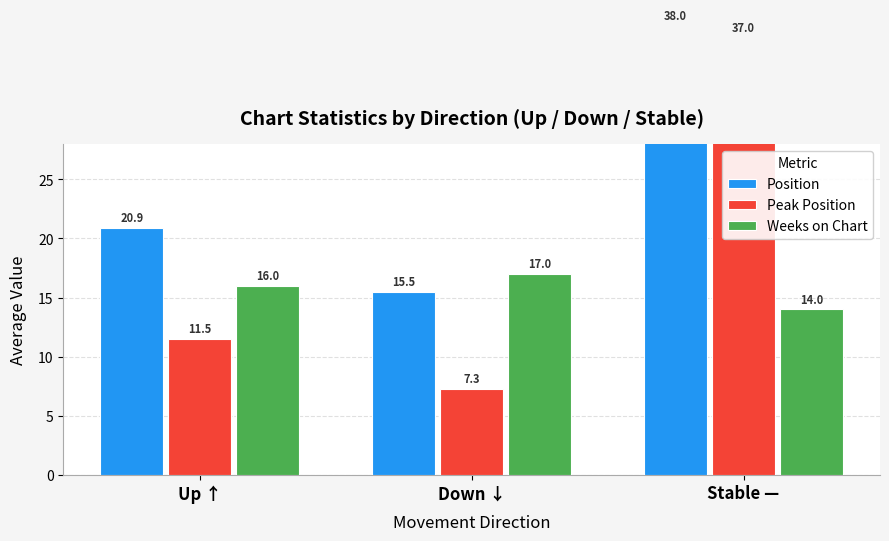

Is the value of Position at Down ↓ greater than the value of Weeks on Chart at Down ↓?

No